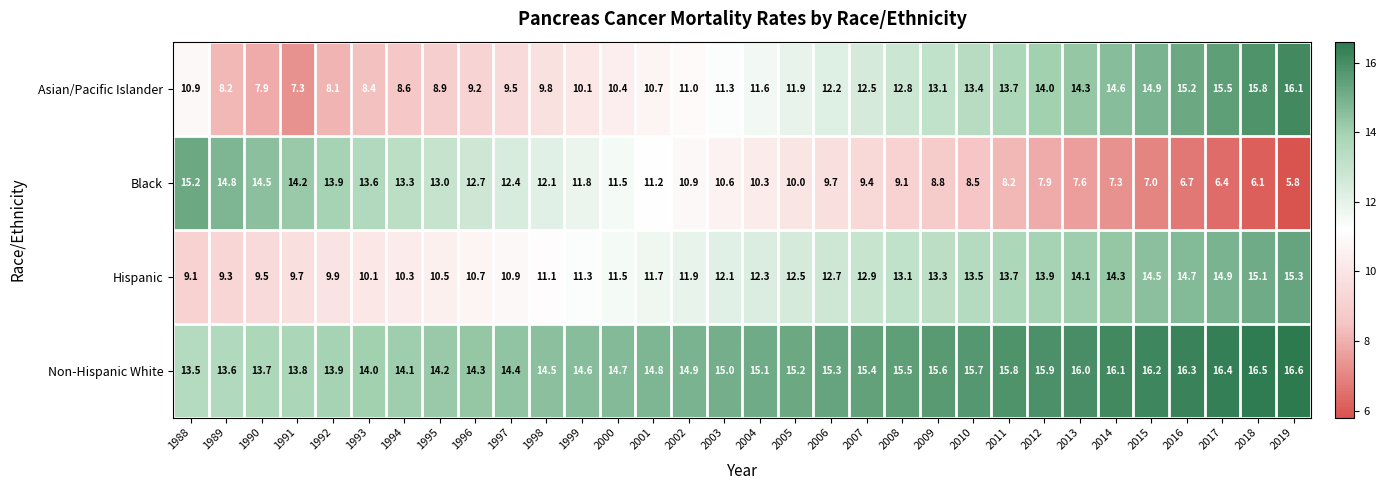

What is the difference between the highest and lowest values at 2017?

10.0